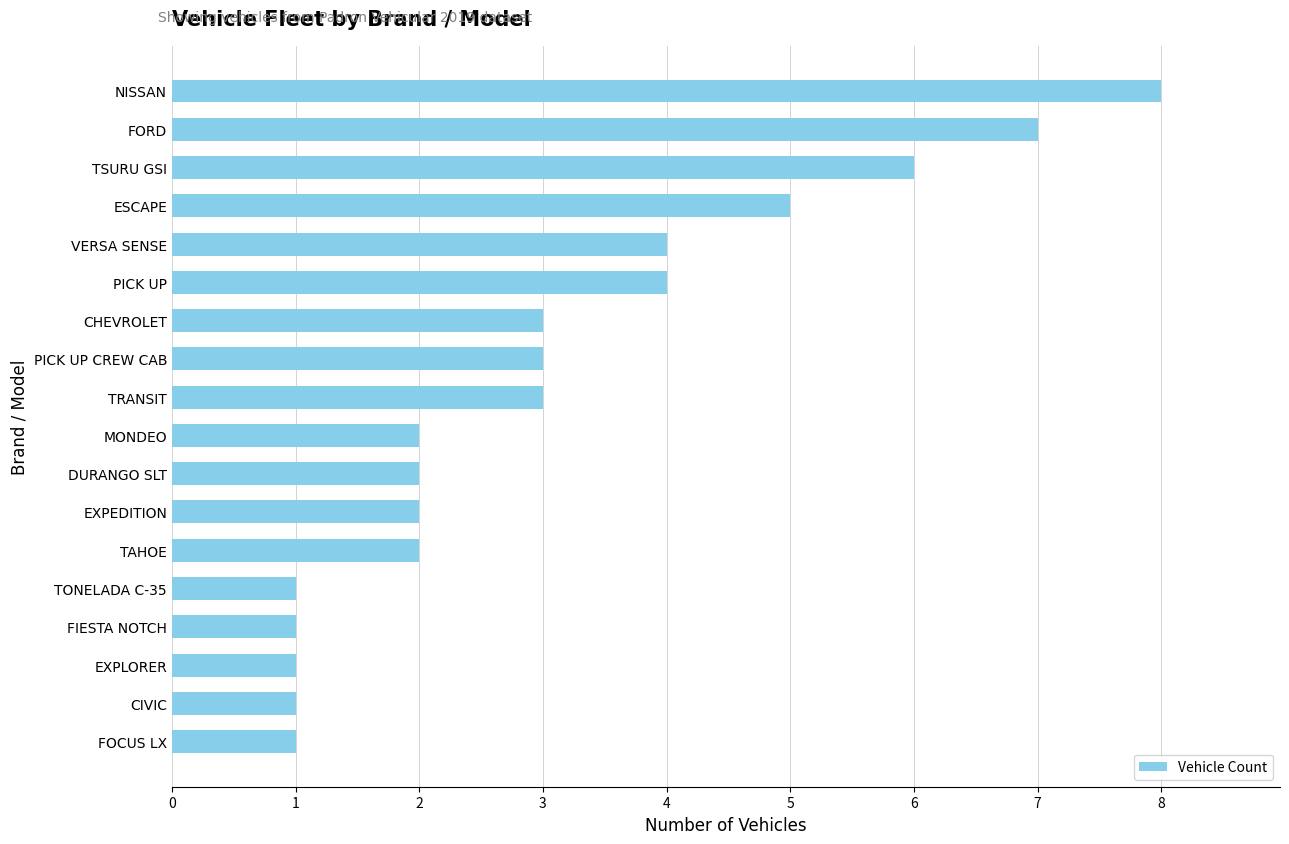

The value at TRANSIT is 5. True or false?

False